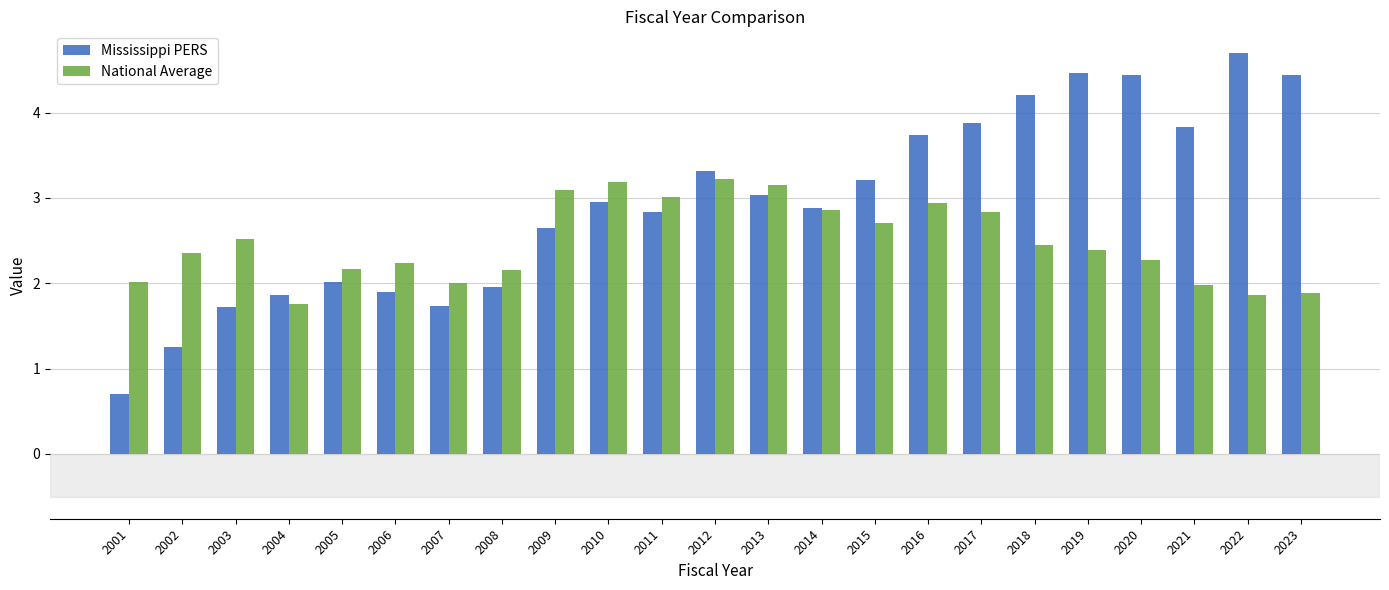

How many distinct data groups are displayed?

2